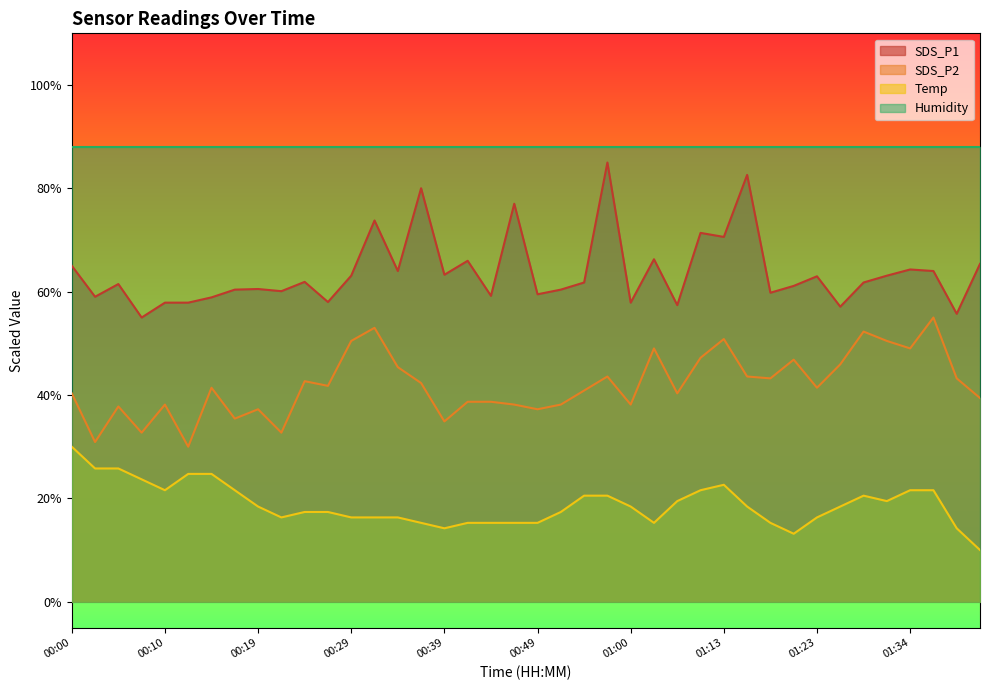

The value of SDS_P2 at 00:02 is 30.9. True or false?

True